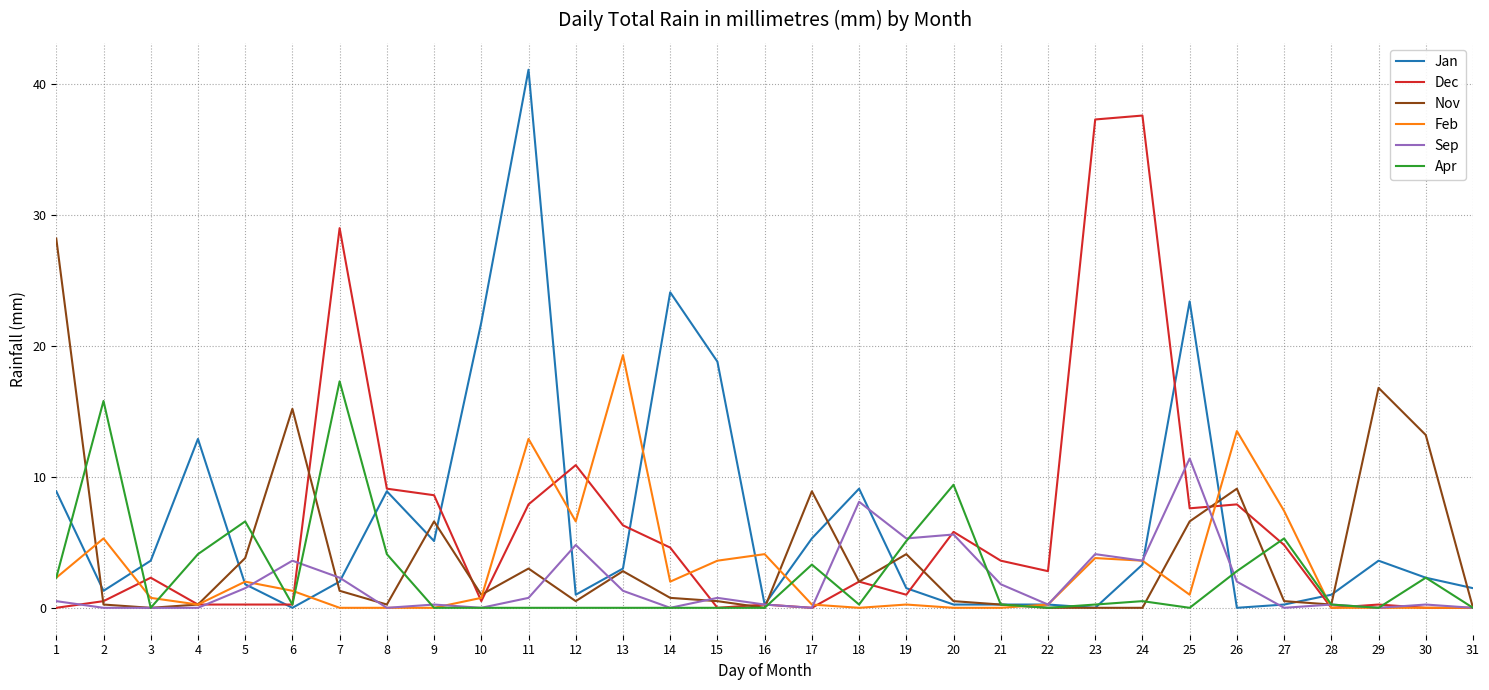

What is the difference between the second highest and second lowest values in the Apr series?

15.8